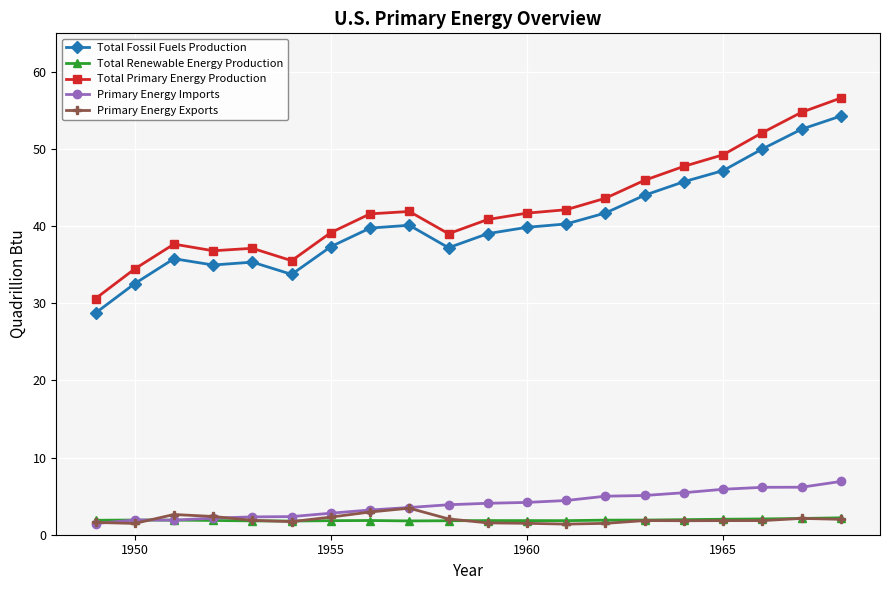

What is the value of the Primary Energy Exports point at the 1st from the left?

1.6